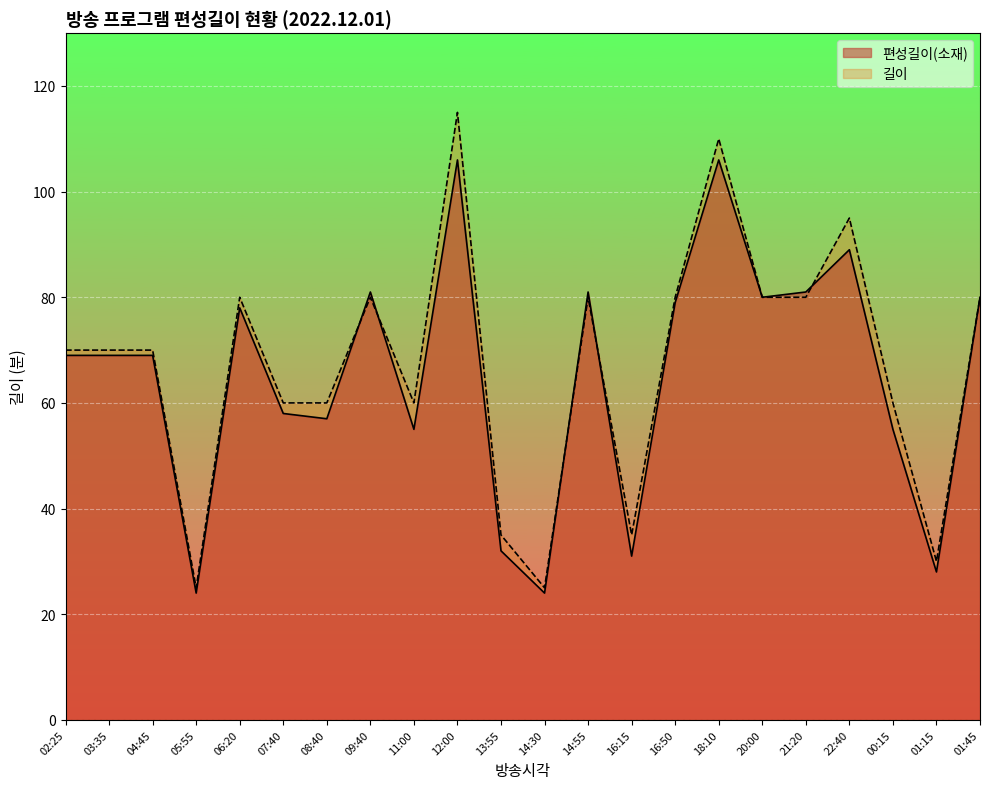

List the series in order of their overall mean, lowest first.

편성길이(소재), 길이